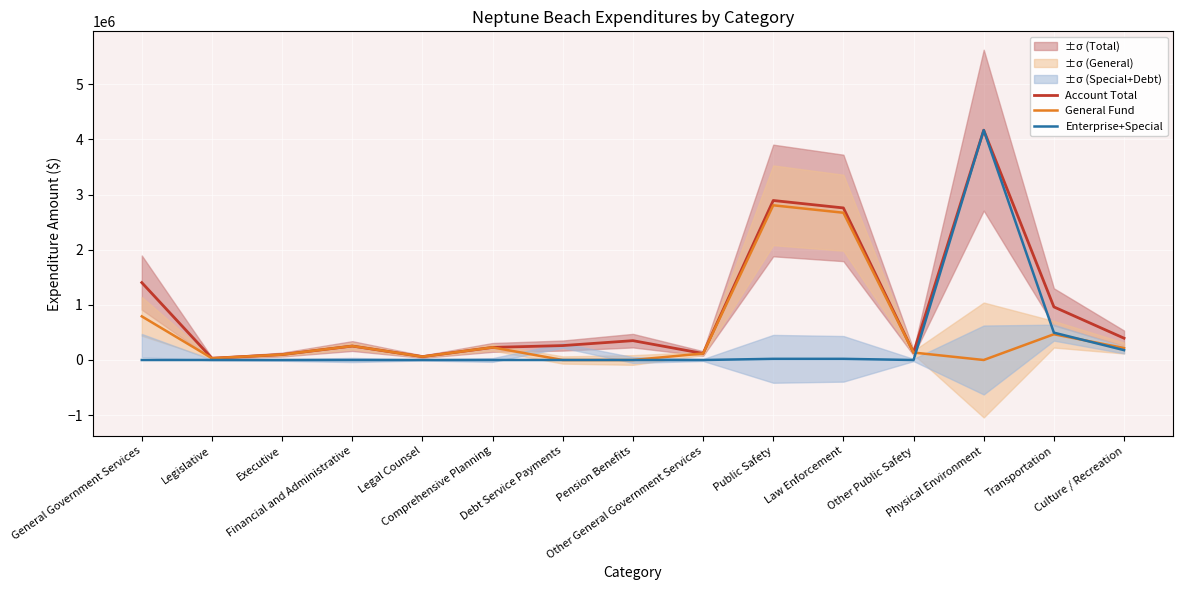

Which has a higher value, Other Public Safety or Public Safety?

Public Safety